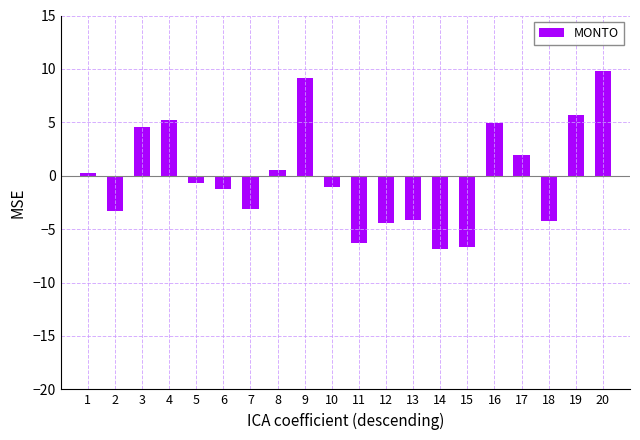

How many bars are there in total?

20